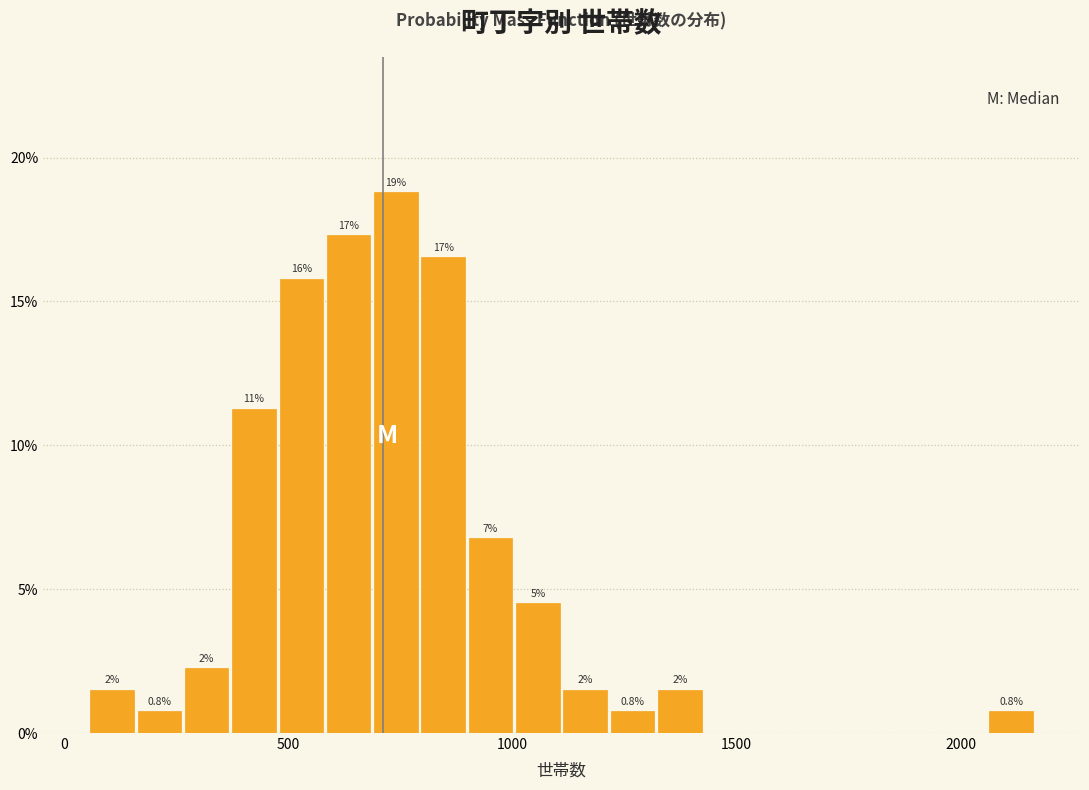

Read against the x-axis, roughly where is the centre of the tallest bar?

750